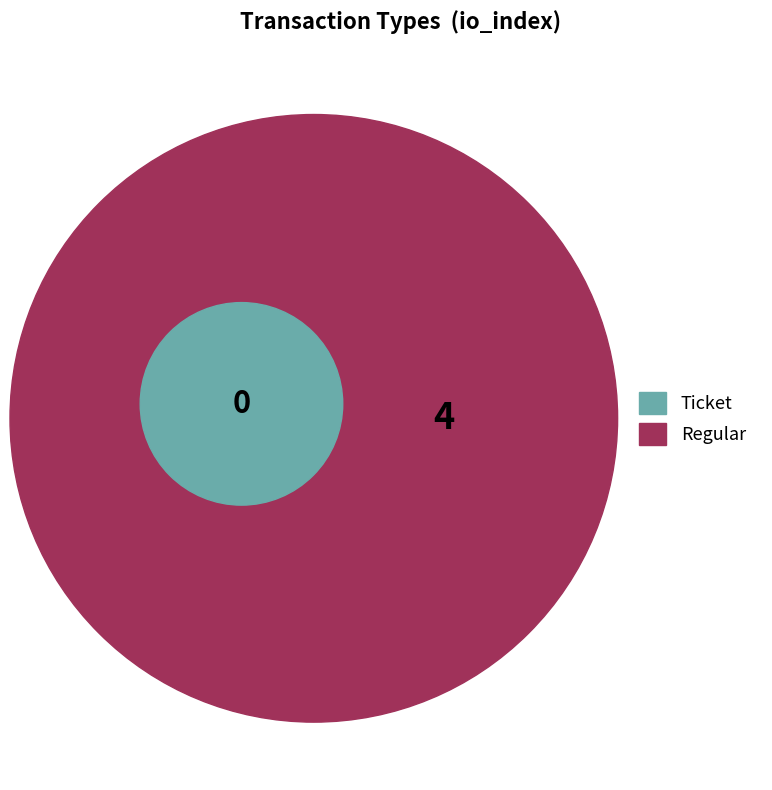

Is there a majority slice in this chart?

Yes